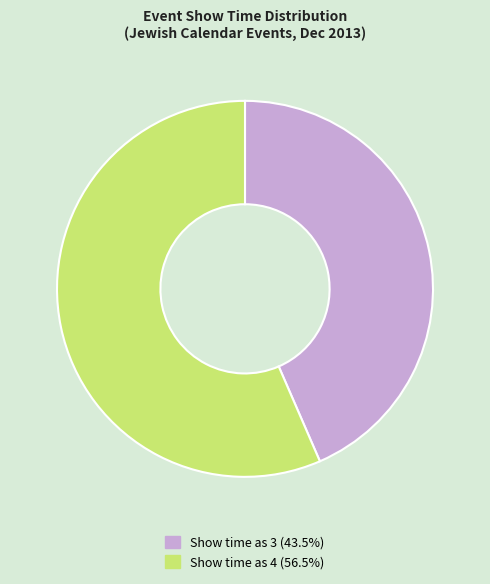

Does Show time as 4 (56.5%) account for over 50% of the chart?

Yes